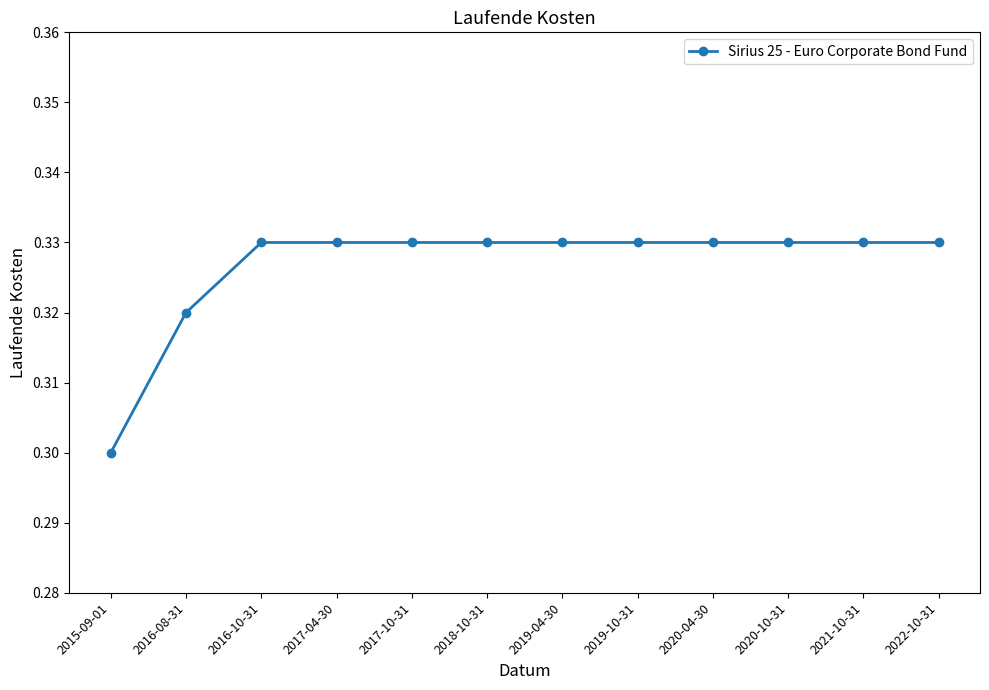

What is the sum of all values?

3.9